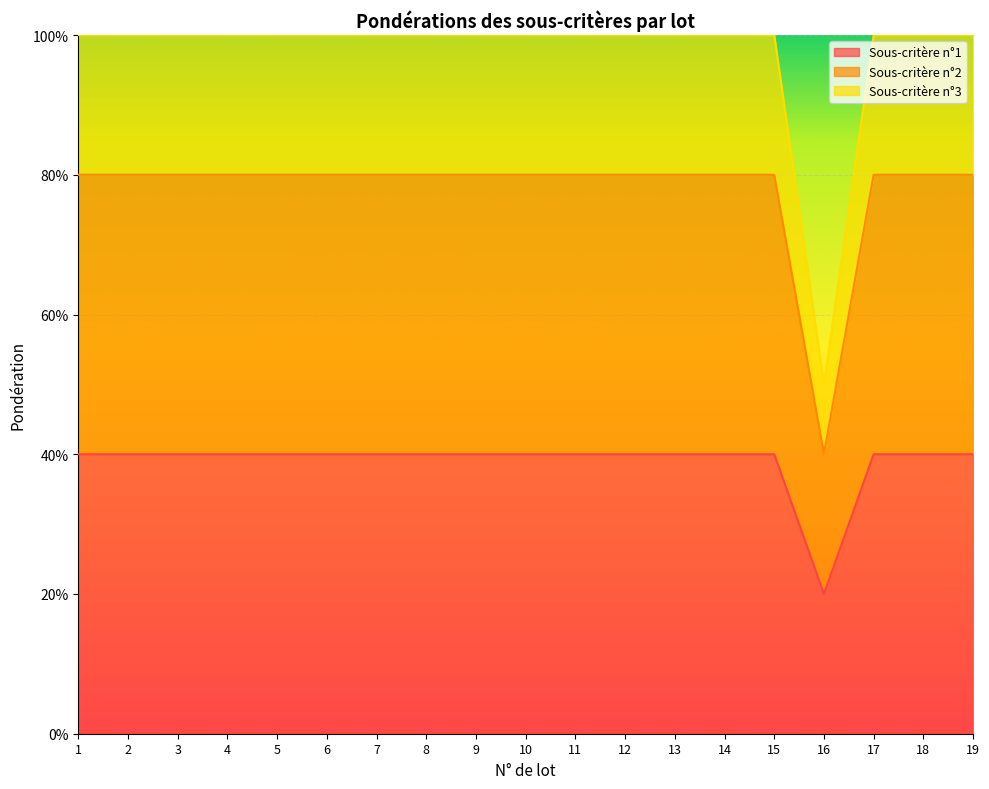

Is it true that Sous-critère n°2 equals 0.4 at 6?

True